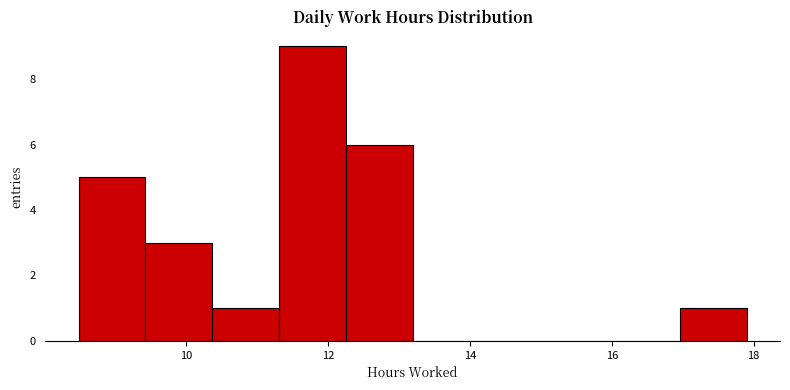

How tall is the bar that spans 8.4 to 9.4 on the x-axis? Neither the bar edges nor the heights are printed on the chart, so give them approximately, as read against the axes.

5